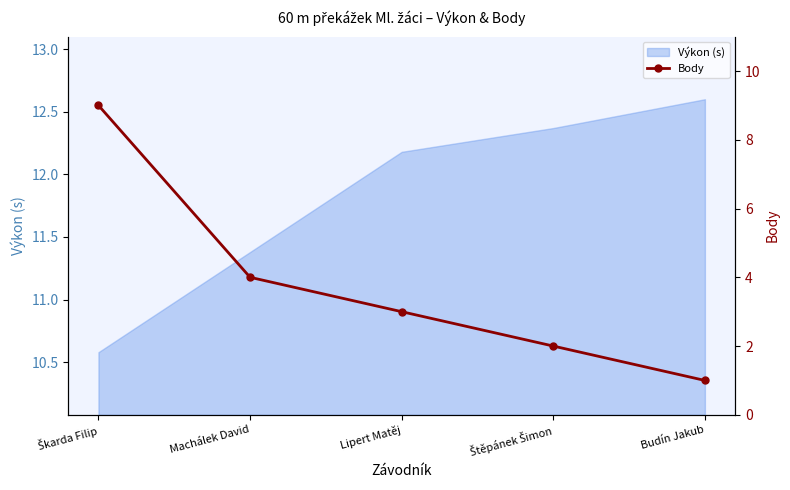

Where is the data nearest to the value 5?

Machálek David